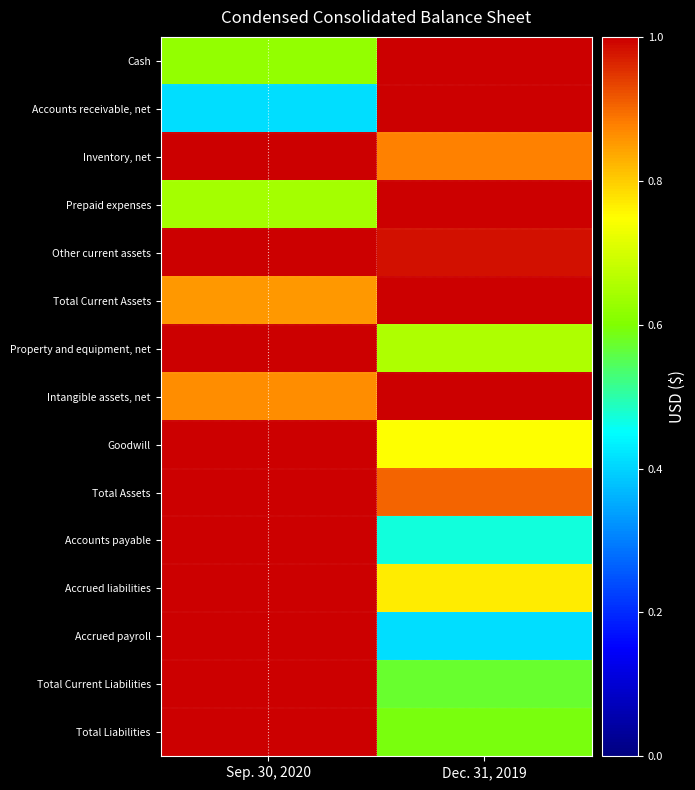

How many distinct data groups are displayed?

15